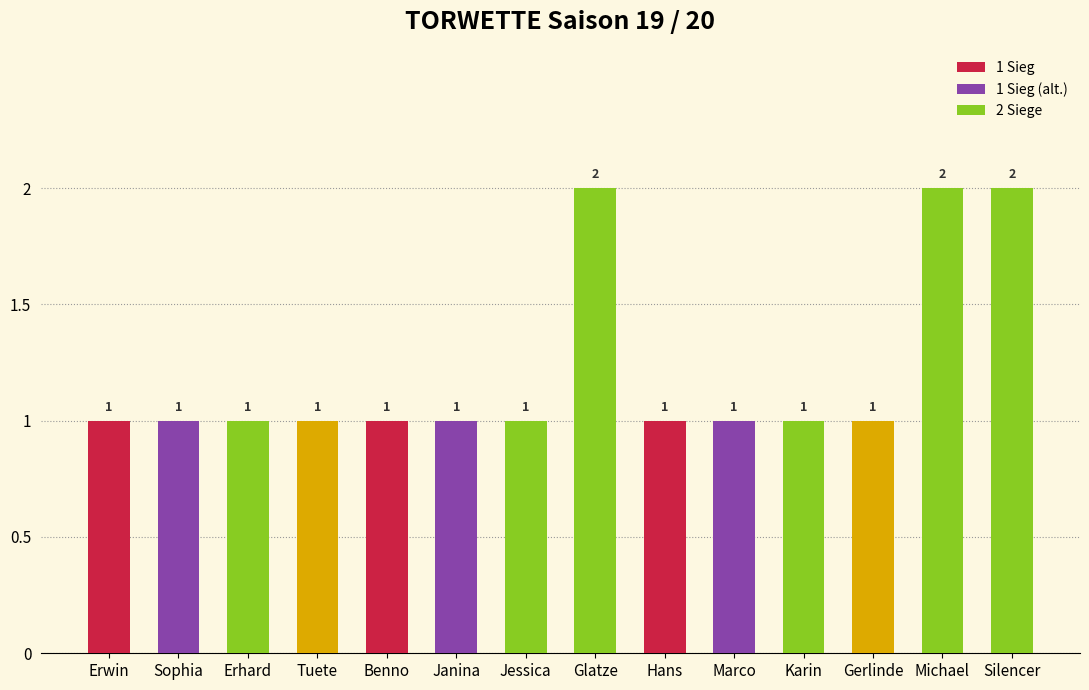

What is the change in value from Erhard to Glatze?

+1